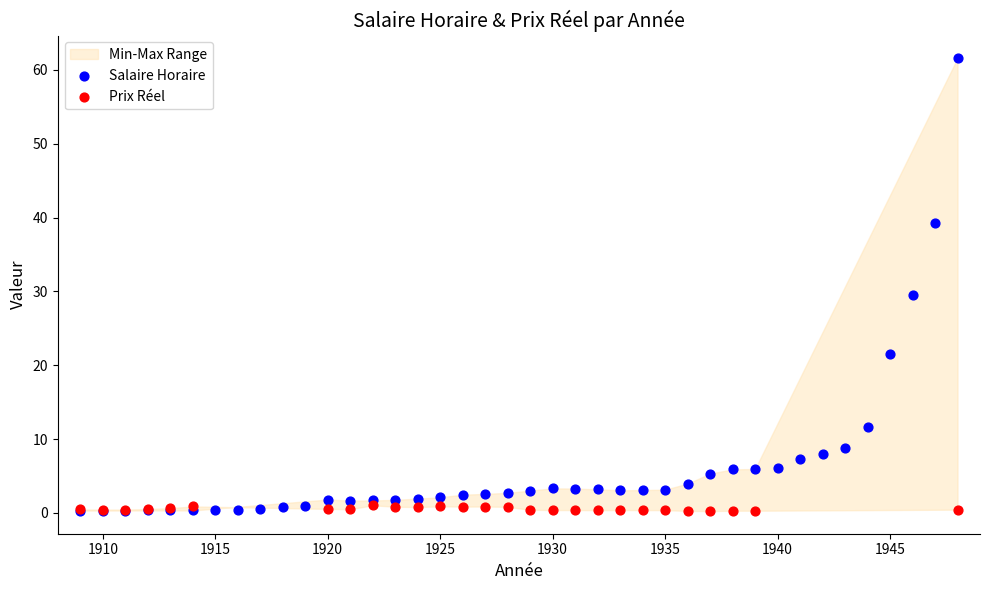

Which series has the largest Y range (max minus min)?

Salaire Horaire